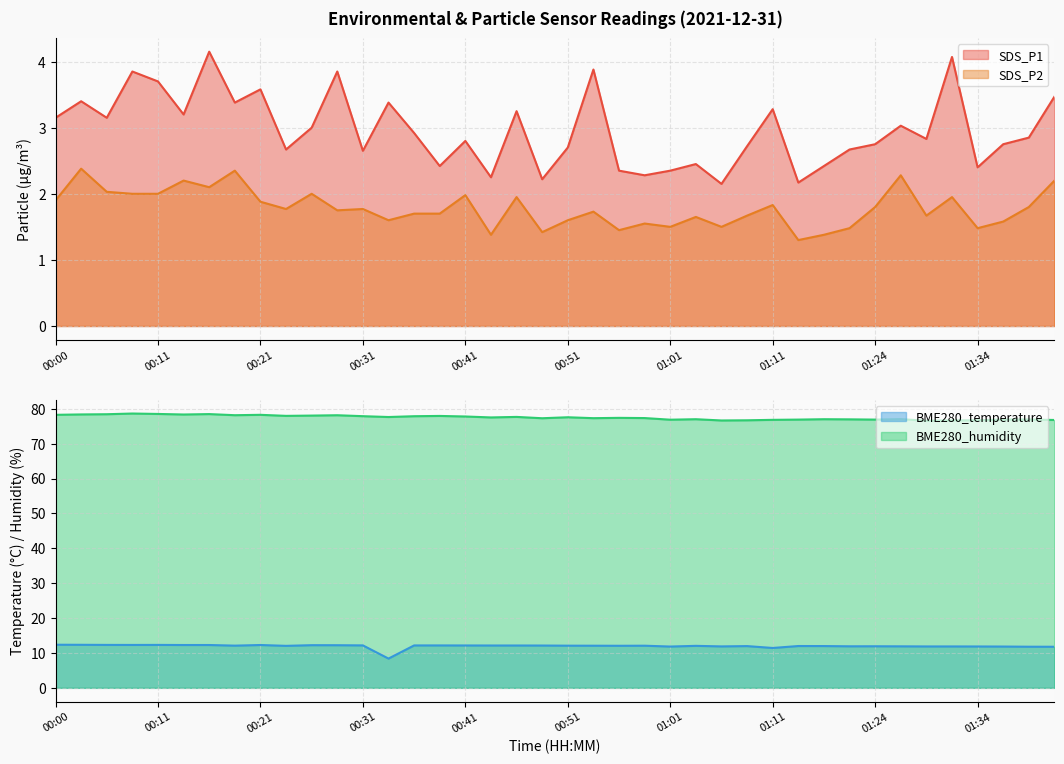

How many values in the BME280_temperature series are below 12?

16